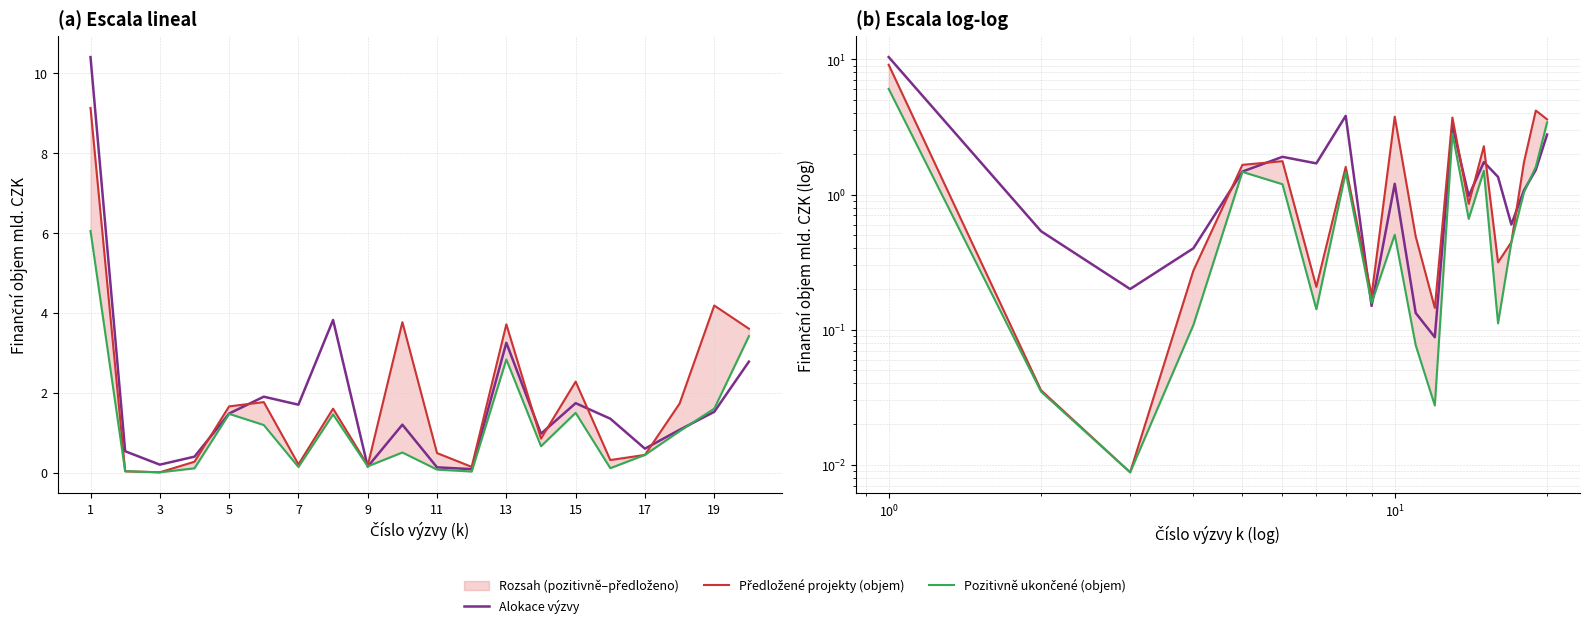

Reading left to right, transcribe all the data shown in this chart.

Alokace výzvy: 10.4	0.5	0.2	0.4	1.5	1.9	1.7	3.8	0.1	1.2	0.1	0.1	3.2	1.0	1.7	1.4	0.6	1.1	1.5	2.8
Předložené projekty (objem): 9.1	0.0	0.0	0.3	1.7	1.8	0.2	1.6	0.2	3.8	0.5	0.1	3.7	0.9	2.3	0.3	0.4	1.7	4.2	3.6
Pozitivně ukončené (objem): 6.0	0.0	0.0	0.1	1.5	1.2	0.1	1.5	0.2	0.5	0.1	0.0	2.8	0.7	1.5	0.1	0.4	1.0	1.6	3.4